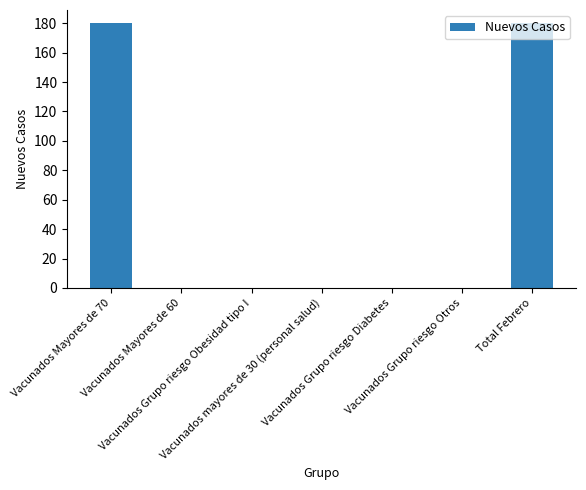

What is the sum of all values?

360